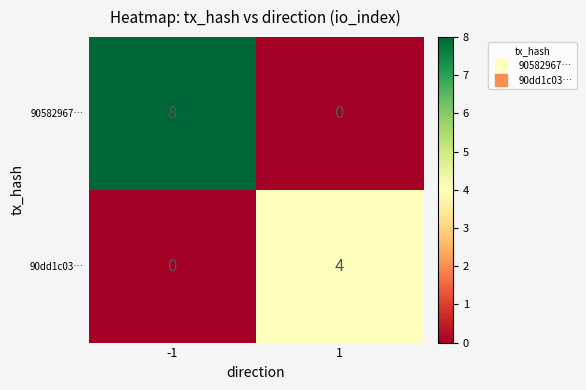

List the series in order of their peak value, highest first.

90582967…, 90dd1c03…